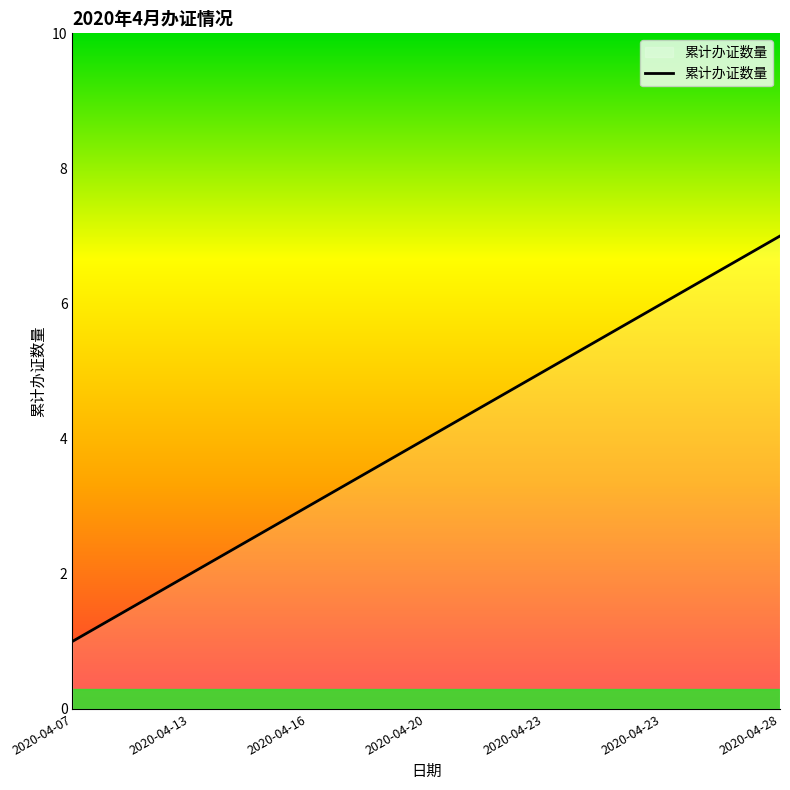

What is the difference between the maximum and second lowest values?

5